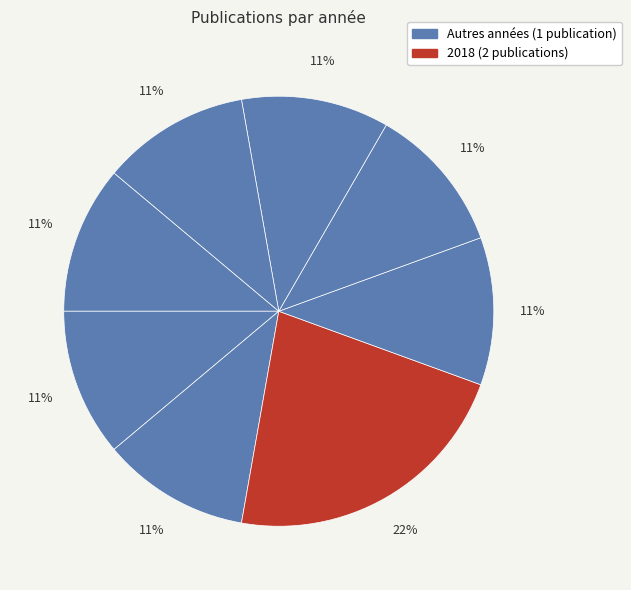

Does any single category account for the majority?

No